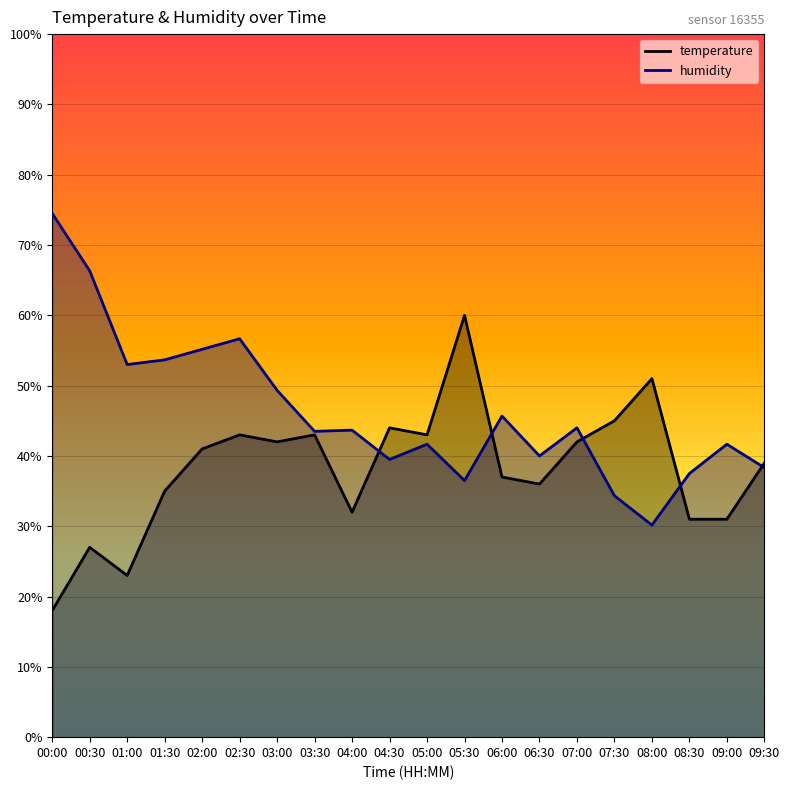

True or false: temperature has a value of 16.4 at 02:30.

False